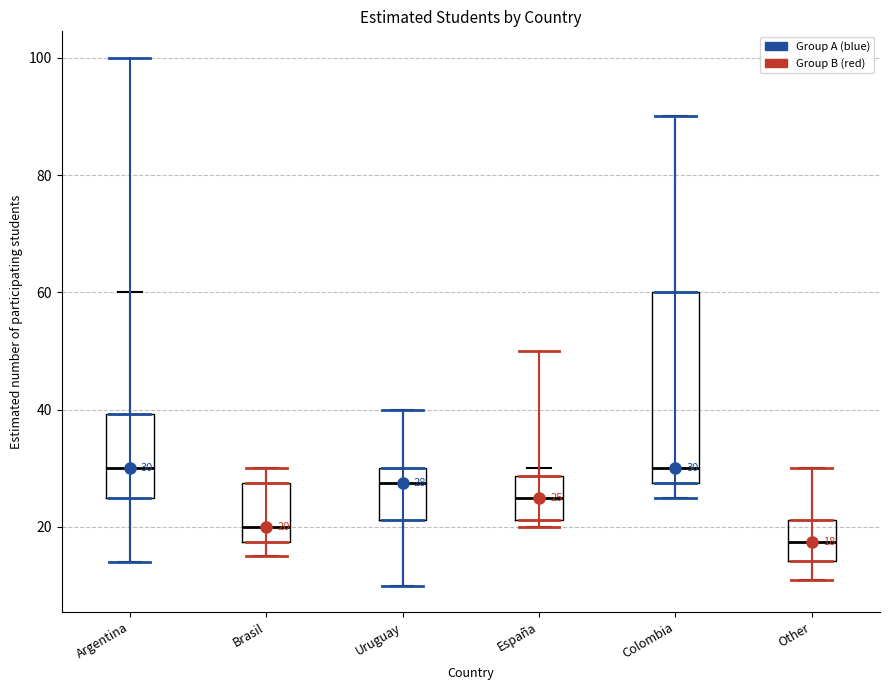

Which box has the lowest median line?

Other